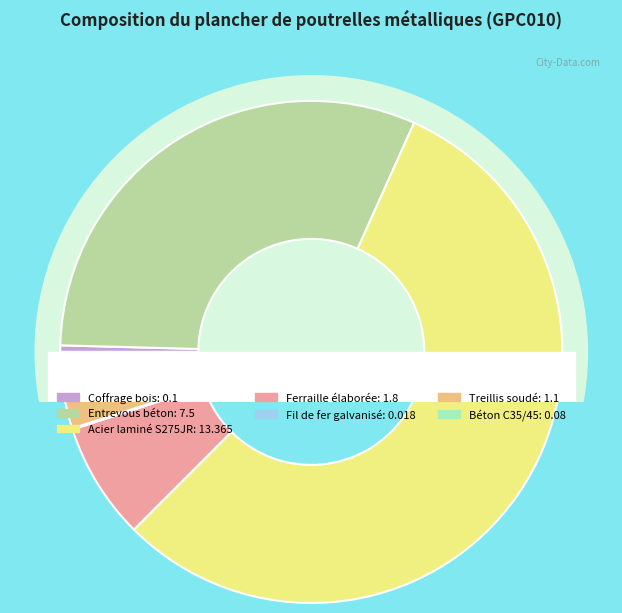

The Treillis soudé slice represents 5% of the pie. True or false?

True